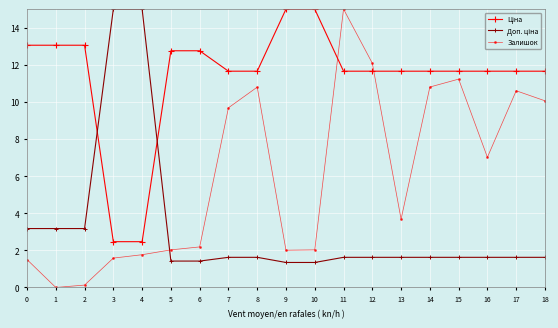

Which series has the largest range (max minus min)?

Залишок